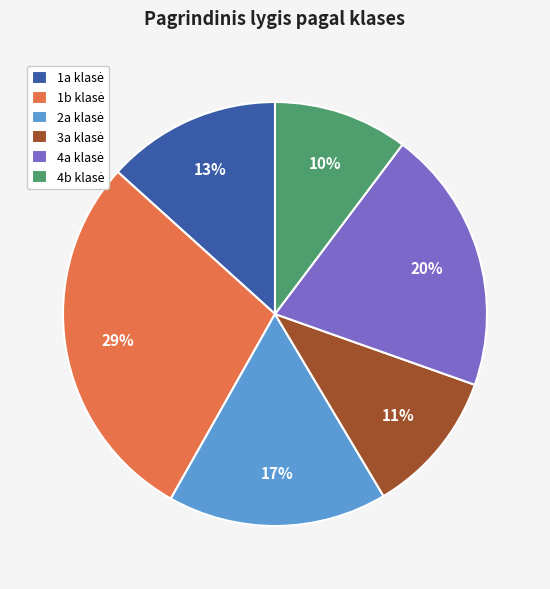

To the nearest percent, what is the average slice percentage?

17%